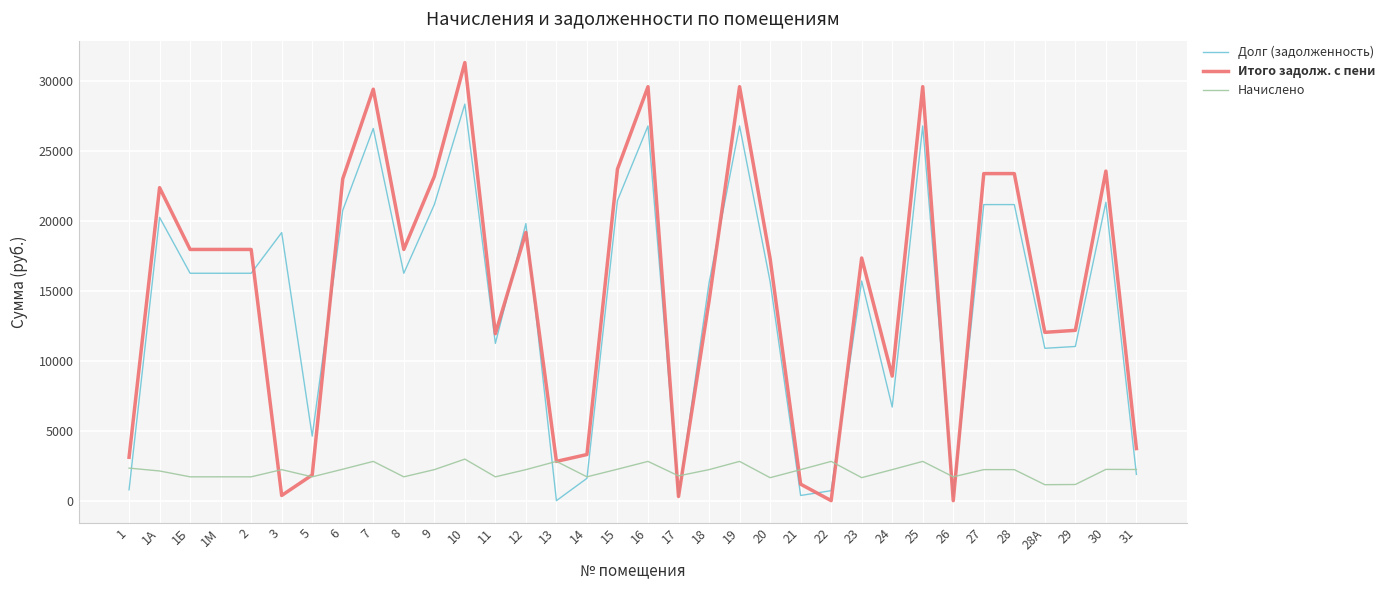

The Долг (задолженность) series shows 11068.5 at 24. True or false?

False